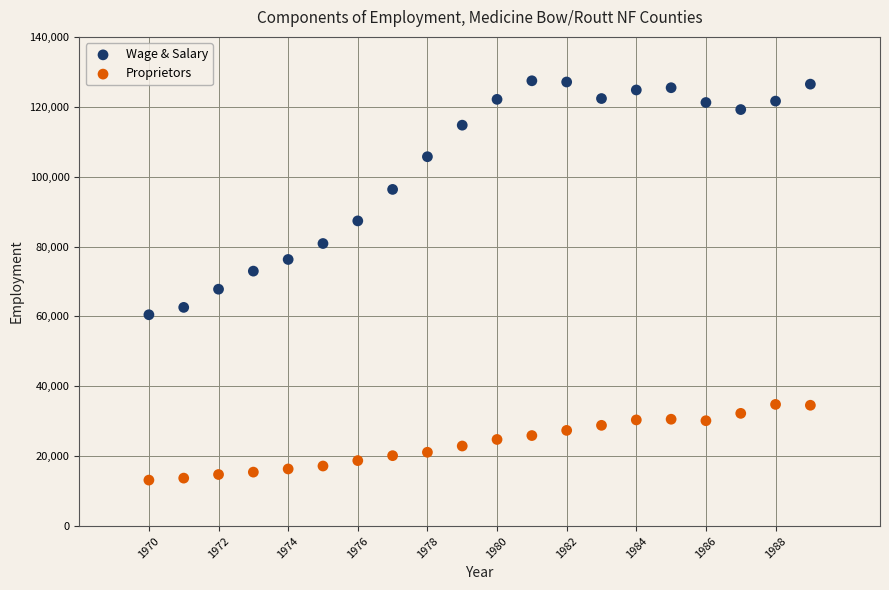

Which series has the largest Y range (max minus min)?

Wage & Salary